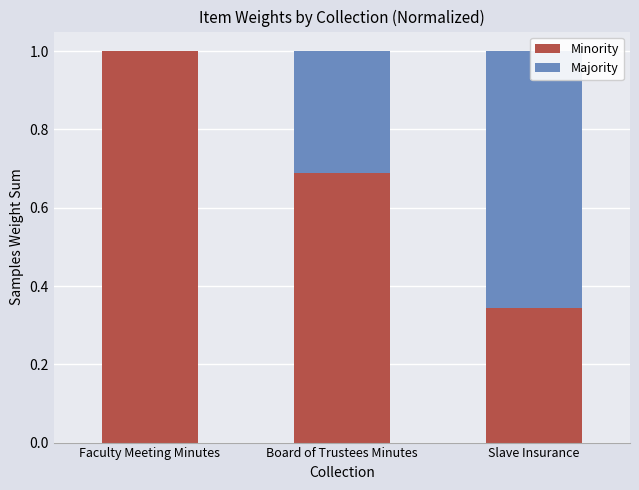

How many distinct data groups are displayed?

2